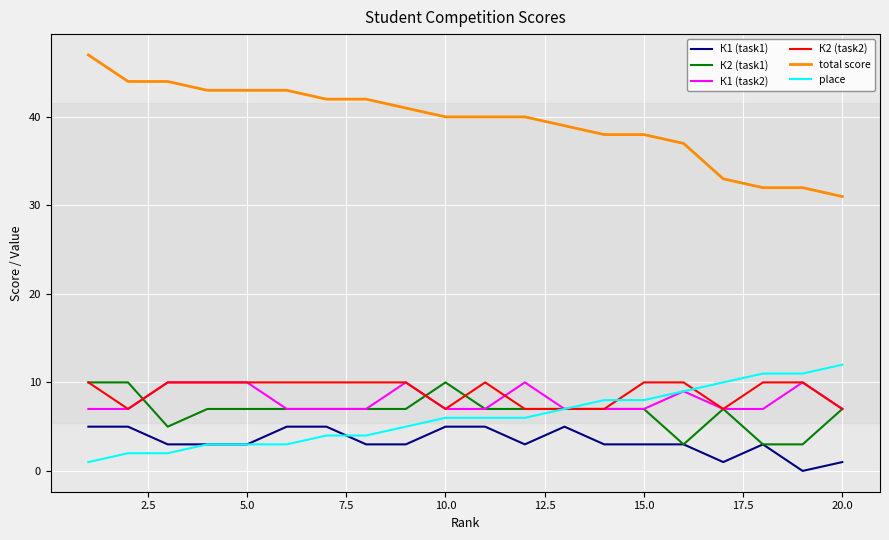

True or false: К2 (task2) and total score intersect in this chart.

False